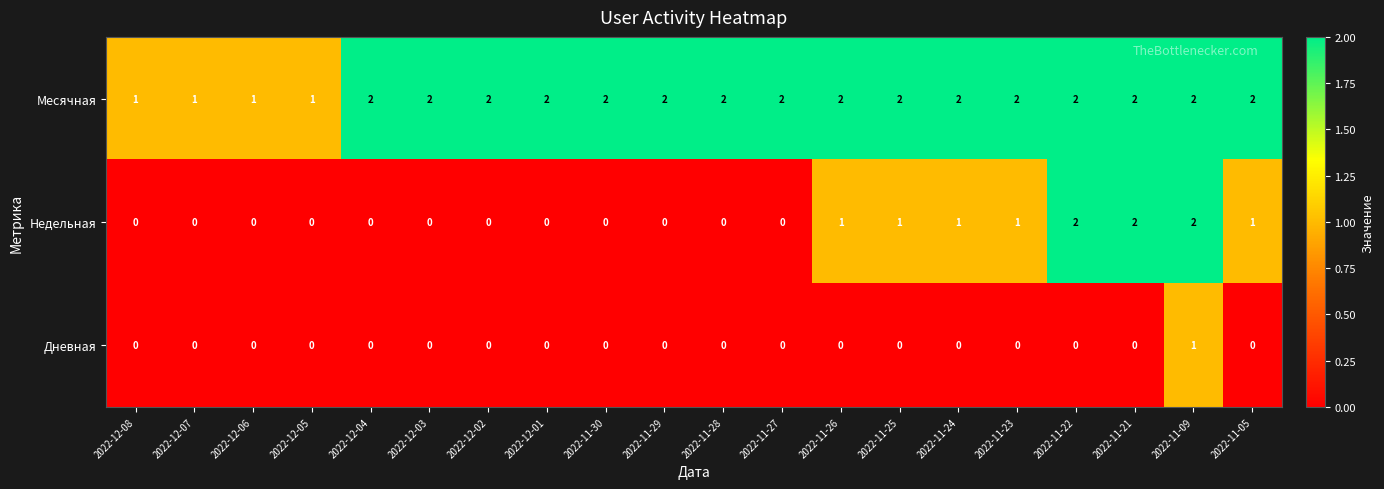

Is the value of Недельная at 2022-11-09 greater than the value of Дневная at 2022-11-30?

Yes